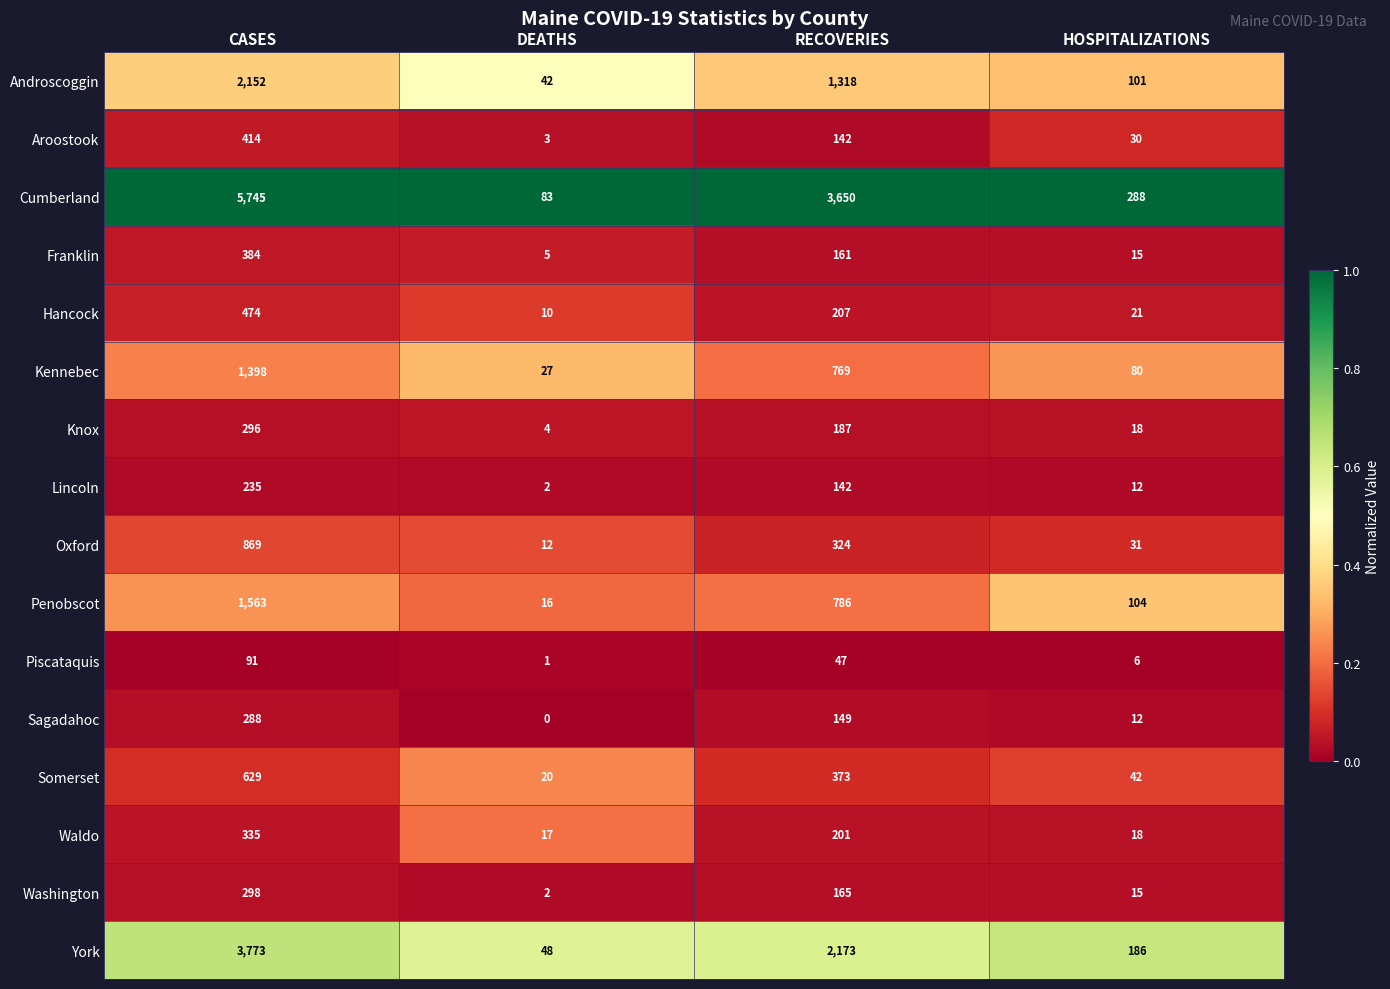

What is the spread (max minus min) of values at RECOVERIES?

3603